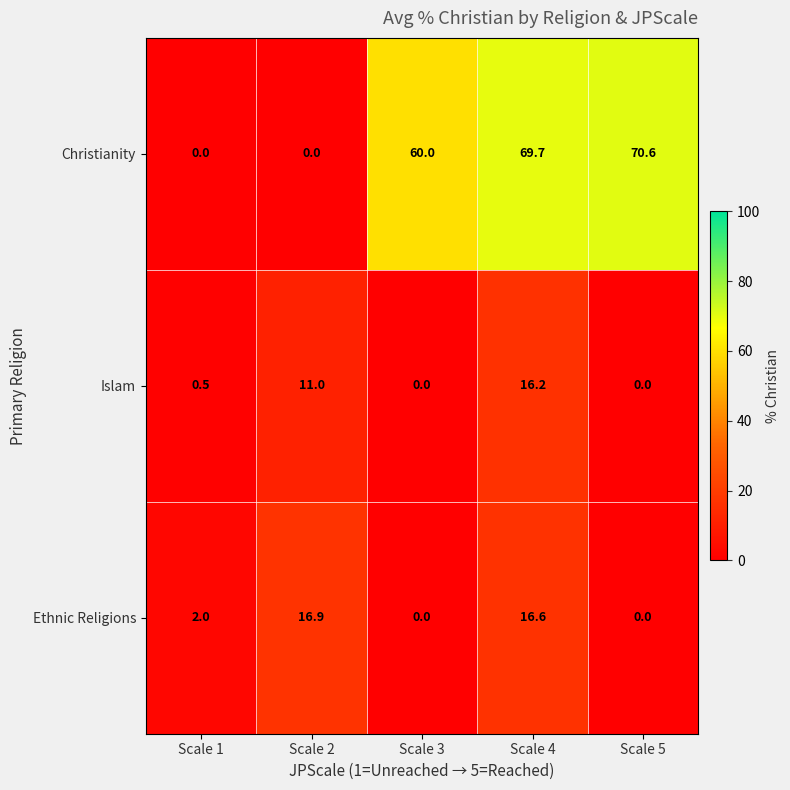

Reading right to left, extract all data points from this chart.

Christianity: 70.6	69.7	60.0	0.0	0.0
Islam: 0.0	16.2	0.0	11.0	0.5
Ethnic Religions: 0.0	16.6	0.0	16.9	2.0